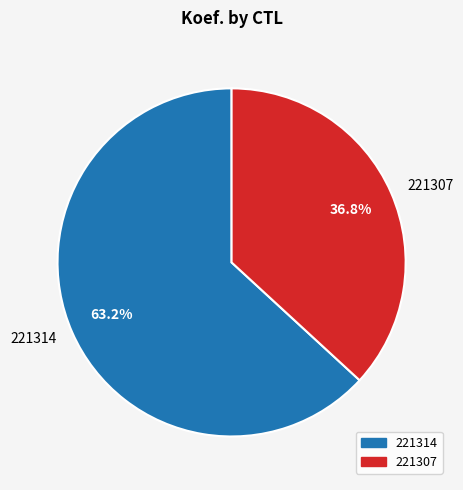

Is there a majority slice in this chart?

Yes